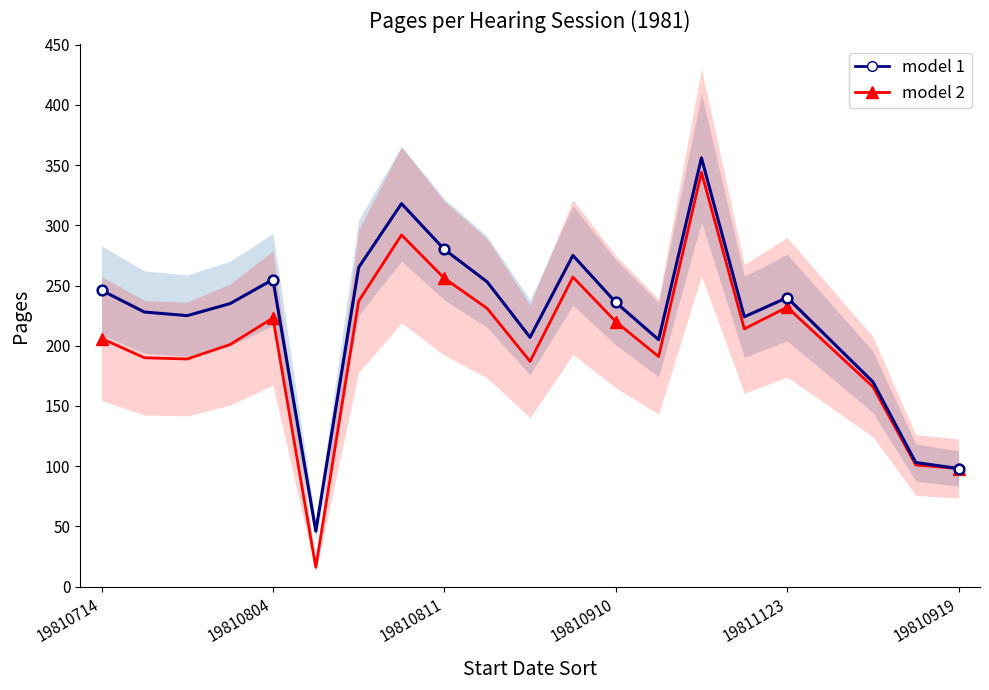

Is it true that model 1 equals 376 at 19810714?

False